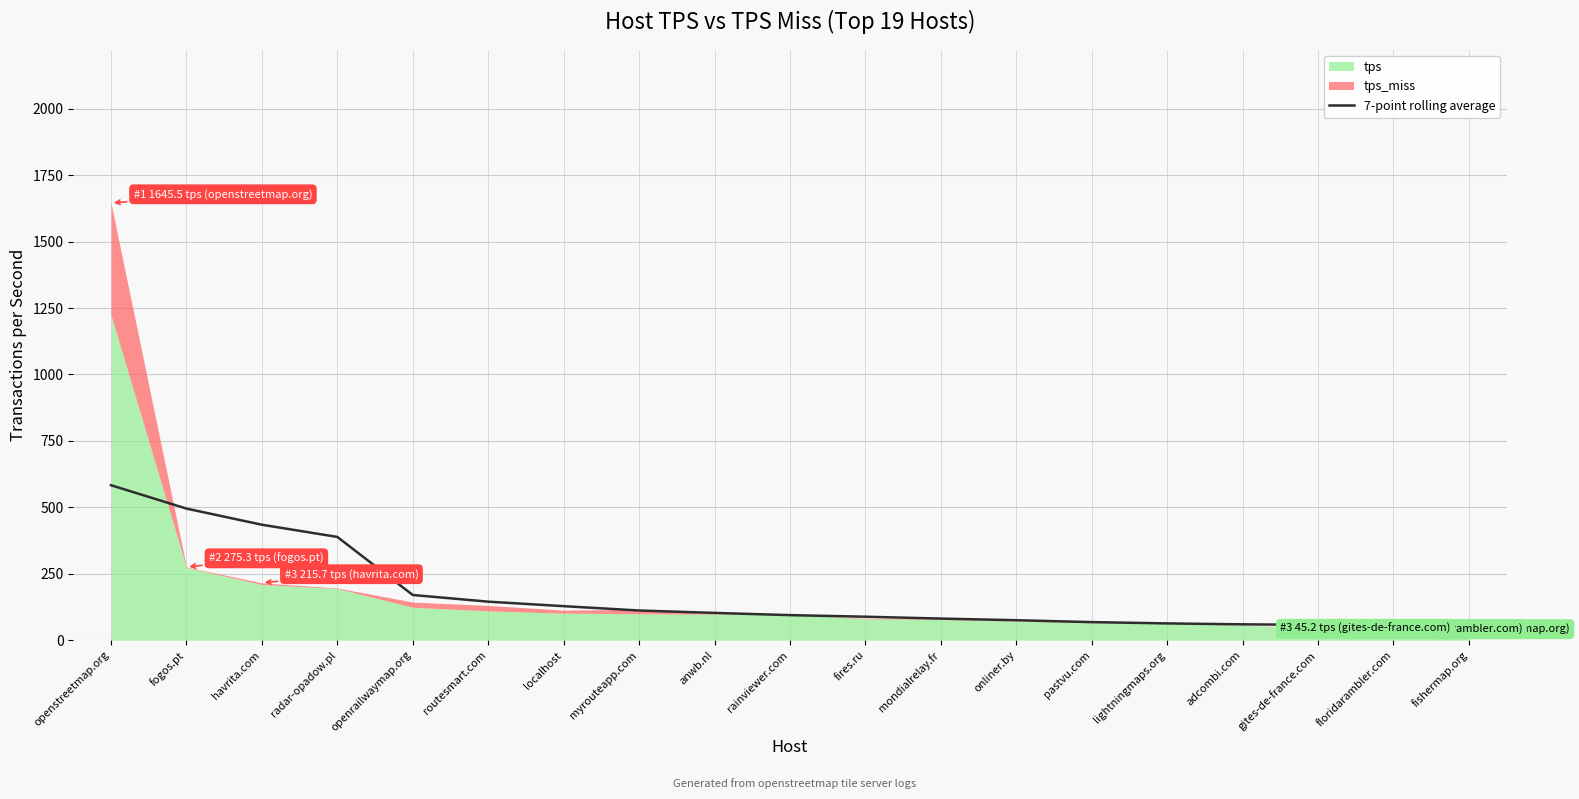

How many data points are above 94?

10